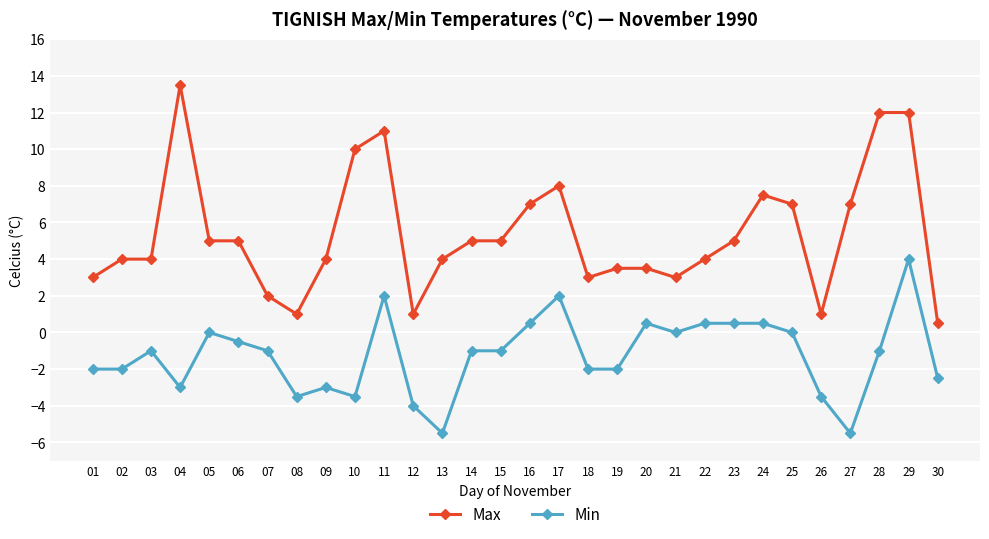

List the series in order of their peak value, highest first.

Max, Min